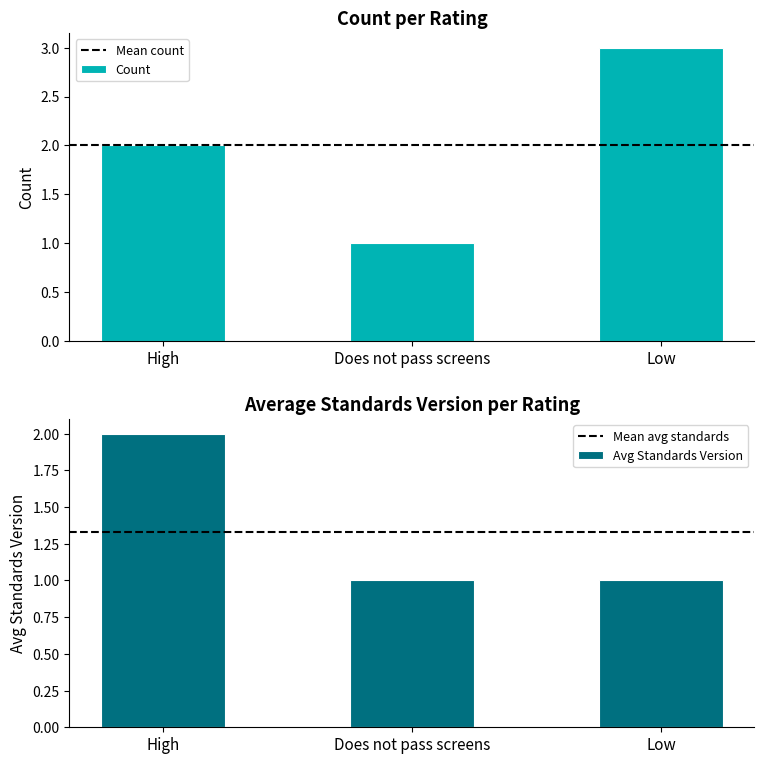

Are the bars grouped side by side (vs. stacked)?

No